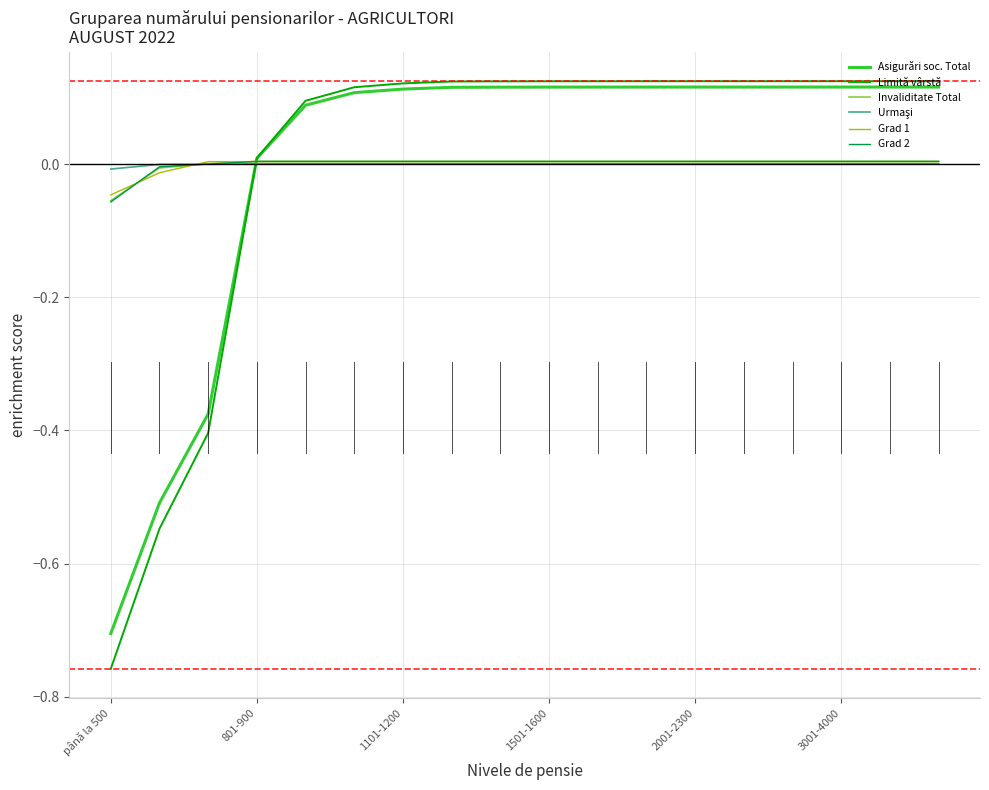

Count the number of data series in this chart.

6